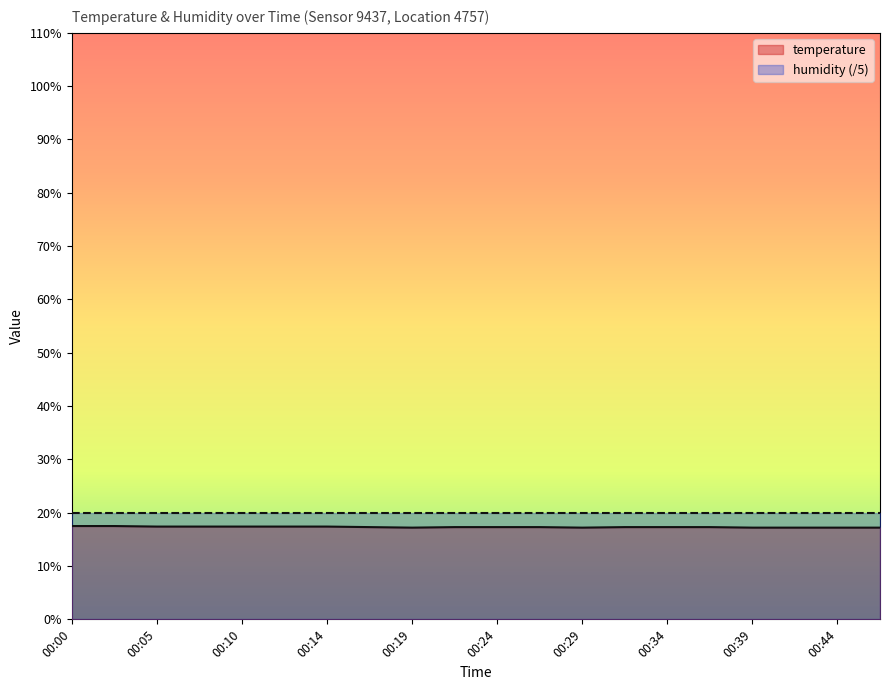

The value at 00:07 is 22.7. True or false?

False